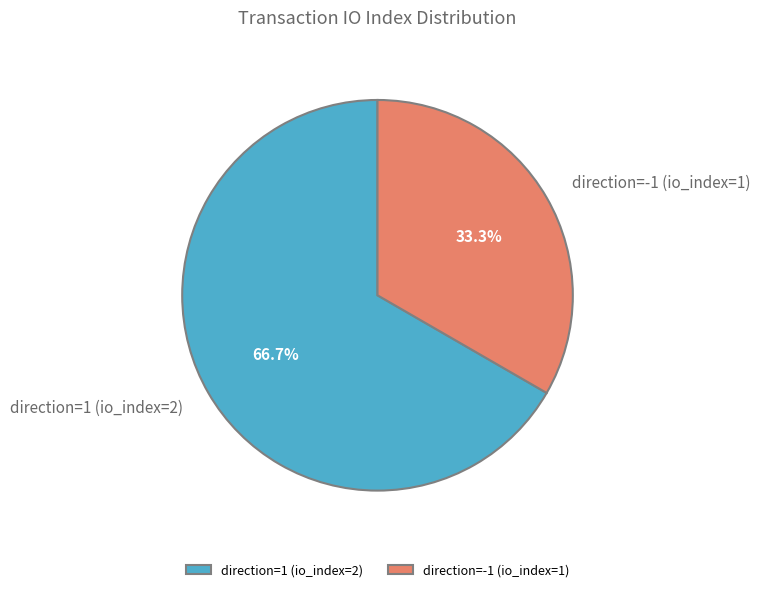

To the nearest percent, what is the combined percentage of direction=-1 (io_index=1) and direction=1 (io_index=2)?

100%